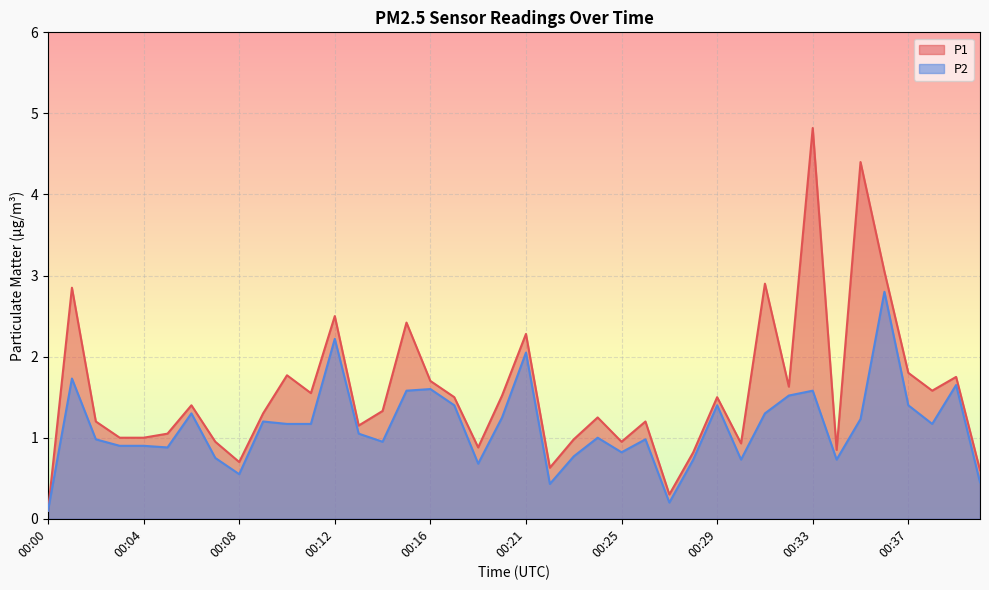

How many categories are shown in the chart?

40